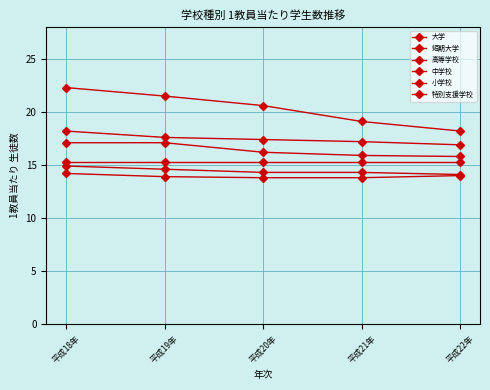

How many values in the 小学校 series are below 17?

1